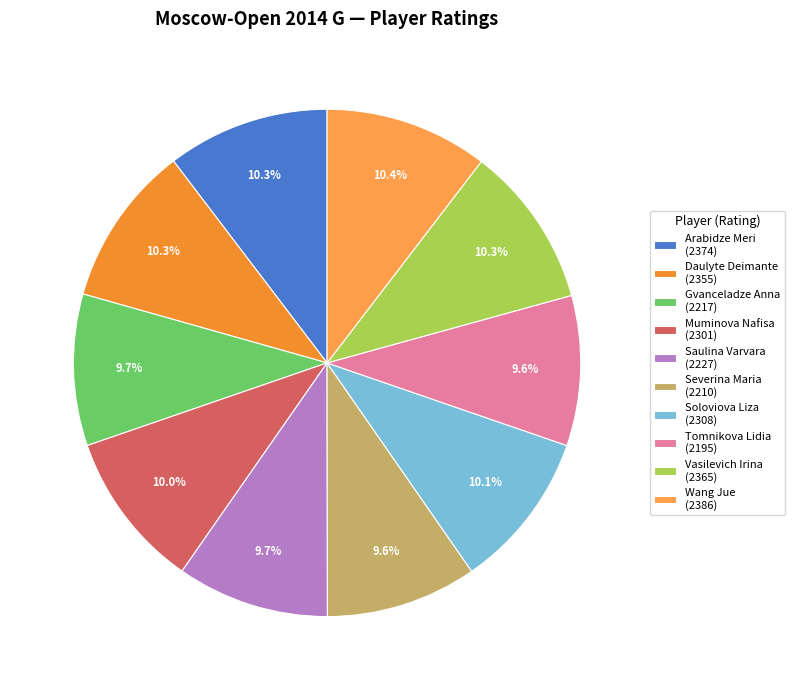

What is the largest slice in the pie chart?

Wang Jue